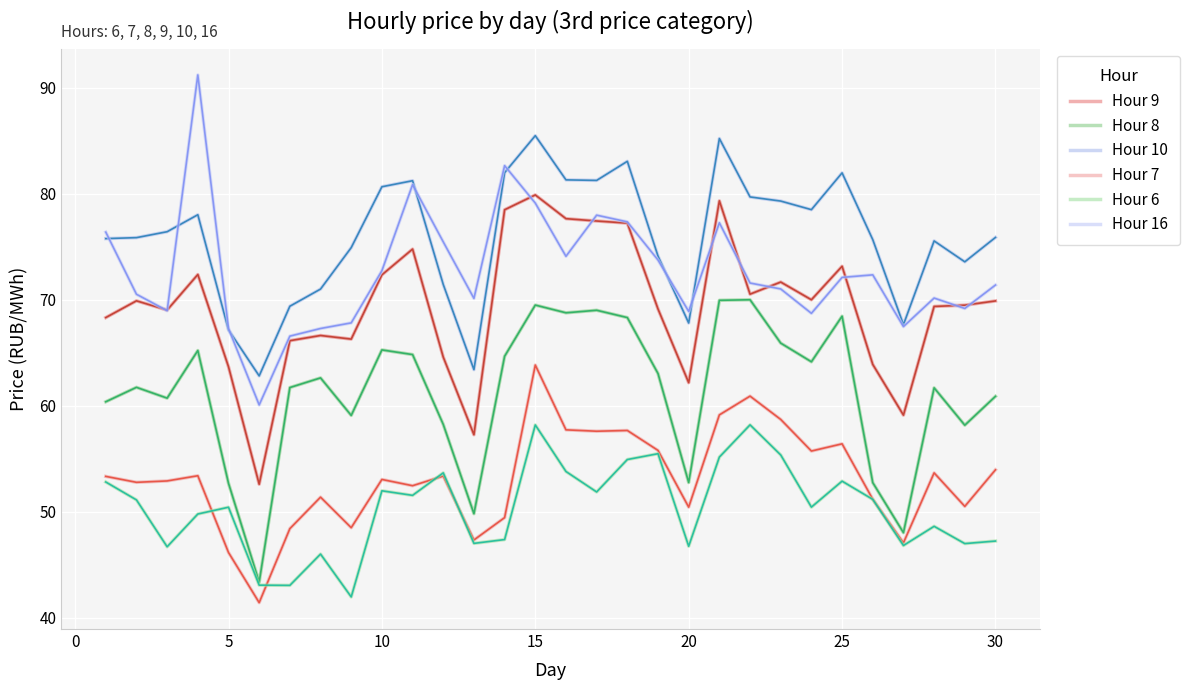

What is the value of the Hour 9 point at the 28th from the left?

69.4